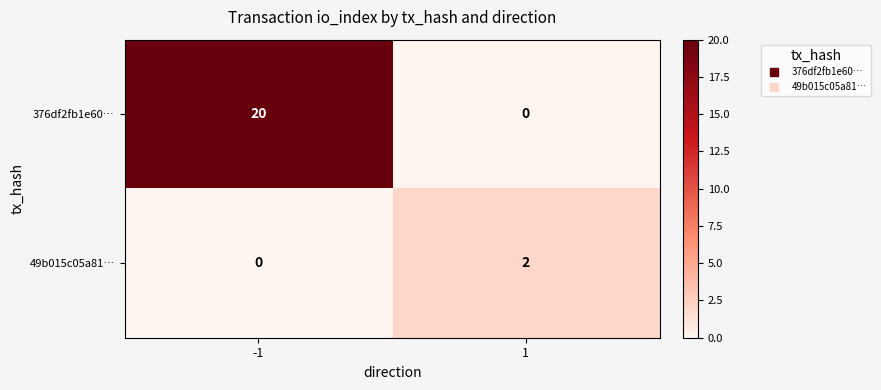

The value of 49b015c05a81… at -1 is 0. True or false?

True